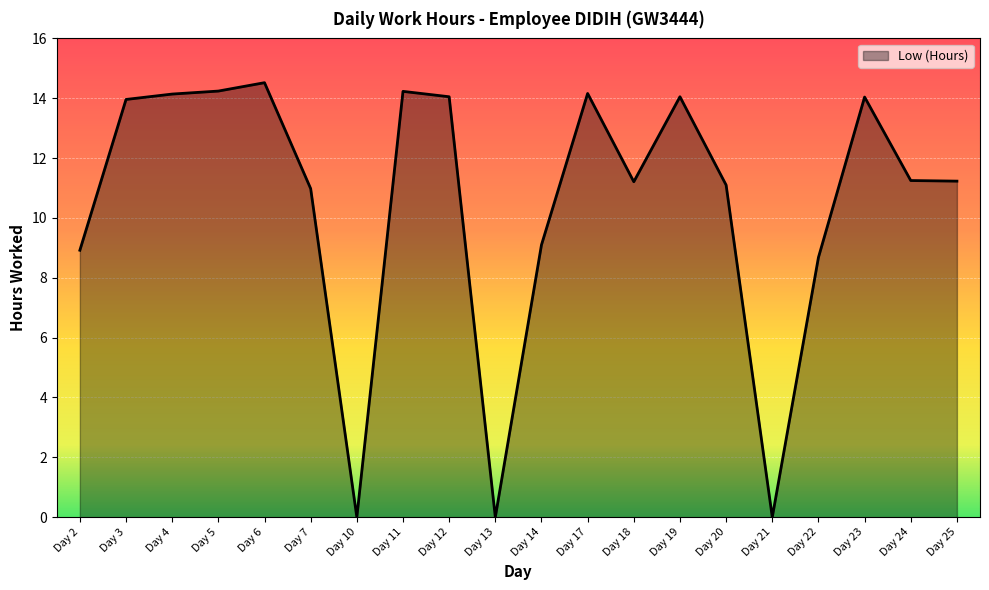

What is the ratio of the value at Day 22 to the value at Day 5?

0.6